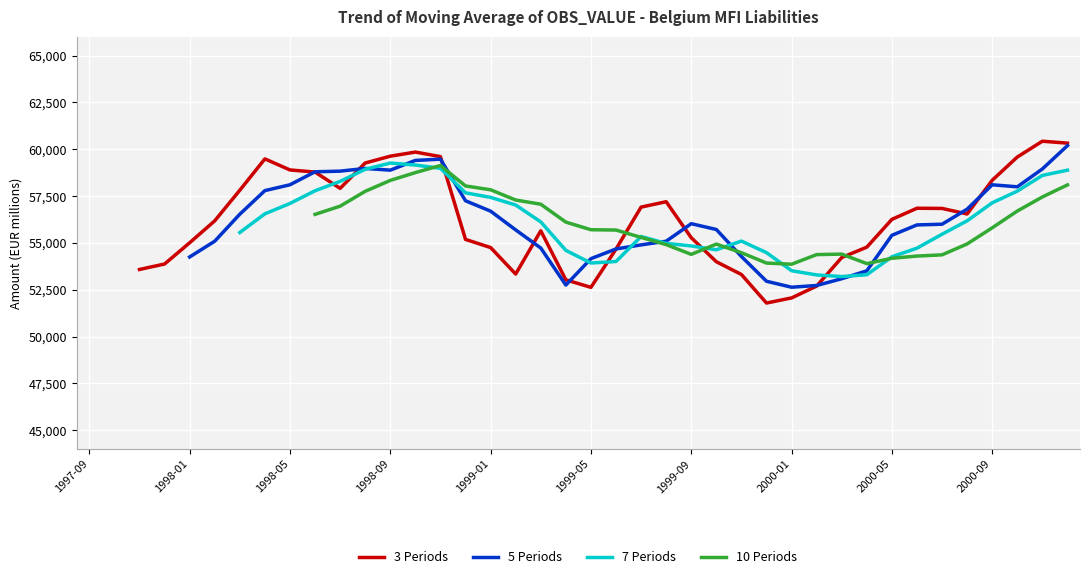

How many data points are above 56177?

19